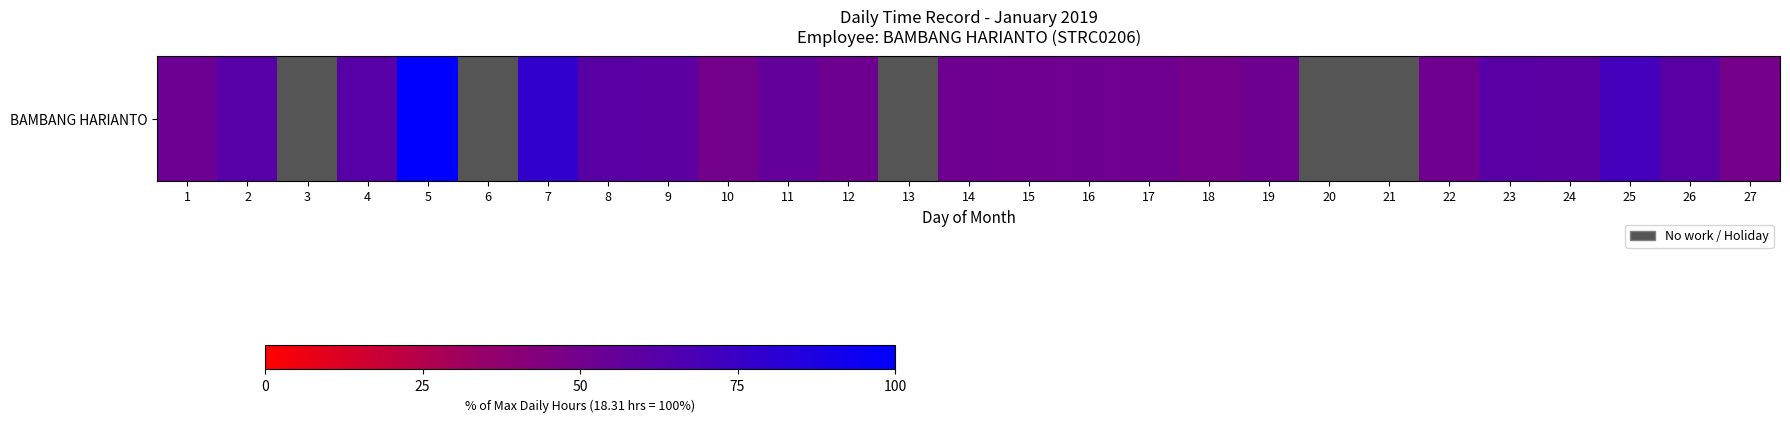

Is it true that the value at 6 is 64.6?

False